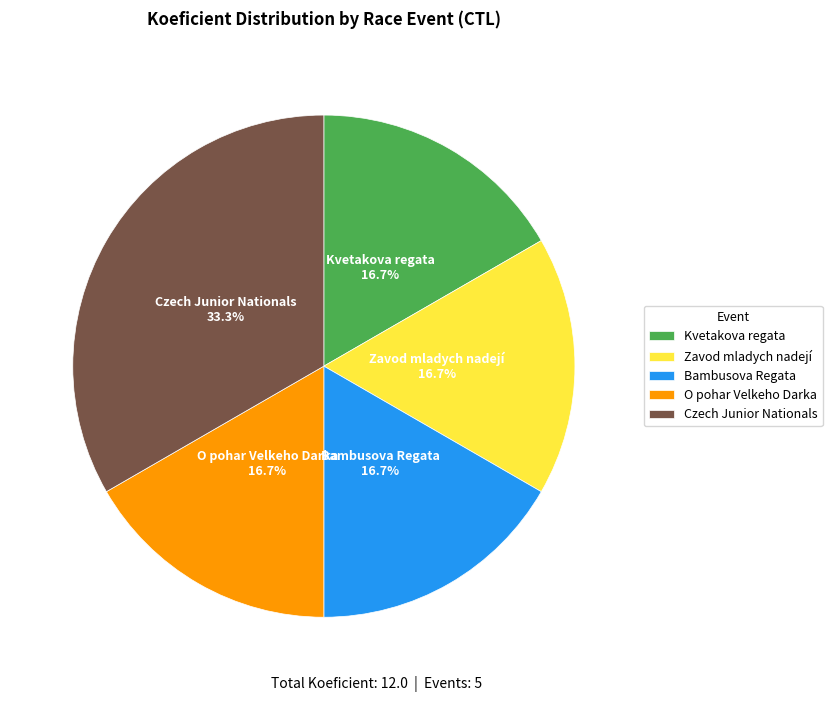

Approximately how many times larger is the value at Kvetakova regata compared to O pohar Velkeho Darka?

1.0